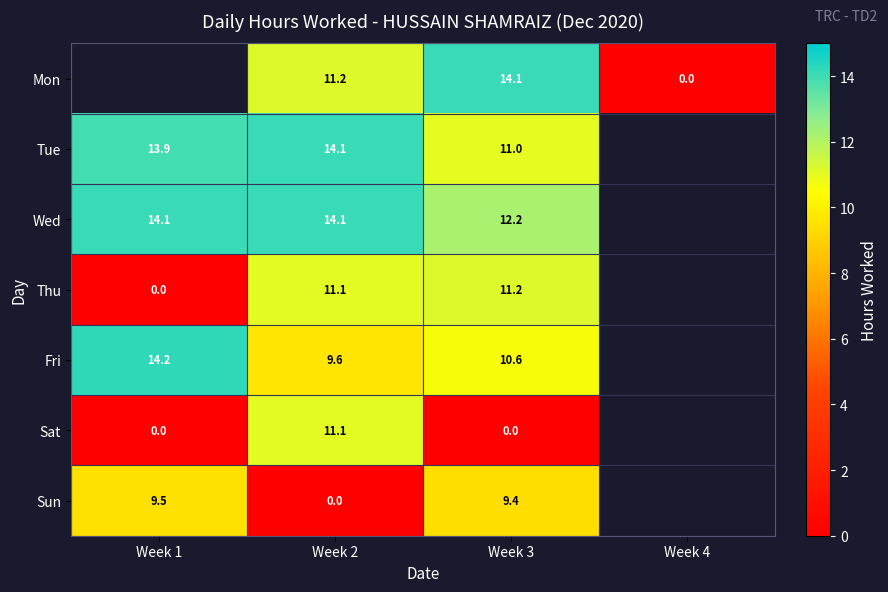

Is the value of Thu at Week 1 greater than the value of Fri at Week 1?

No